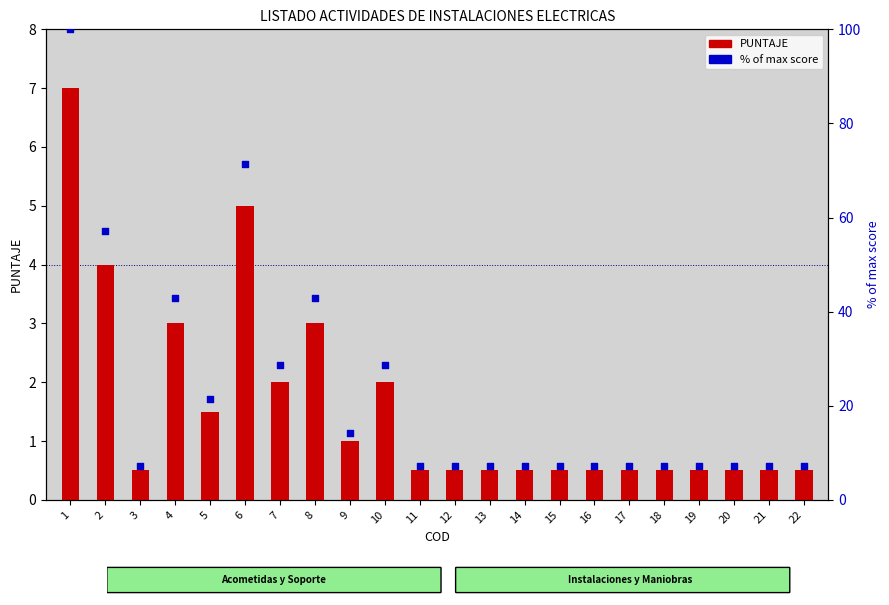

What are all the series names shown in the legend?

PUNTAJE, % of max